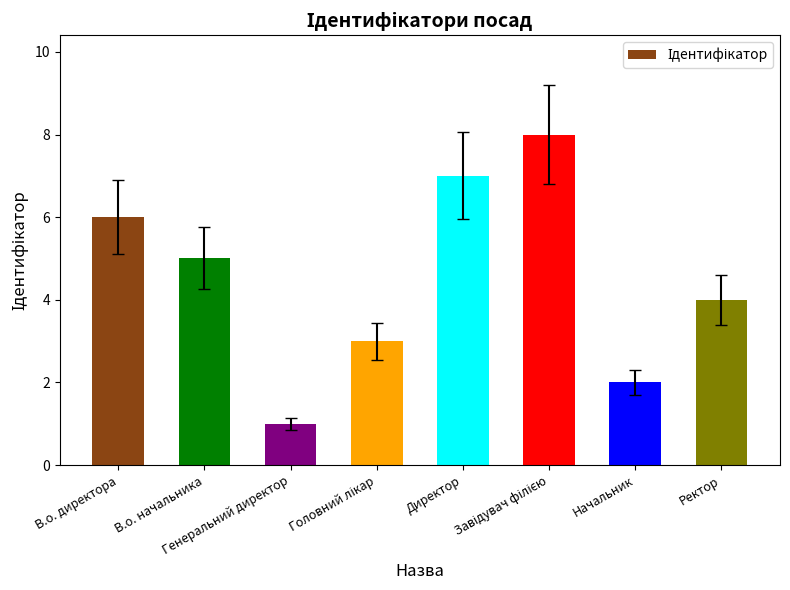

How many categories are shown in the chart?

8